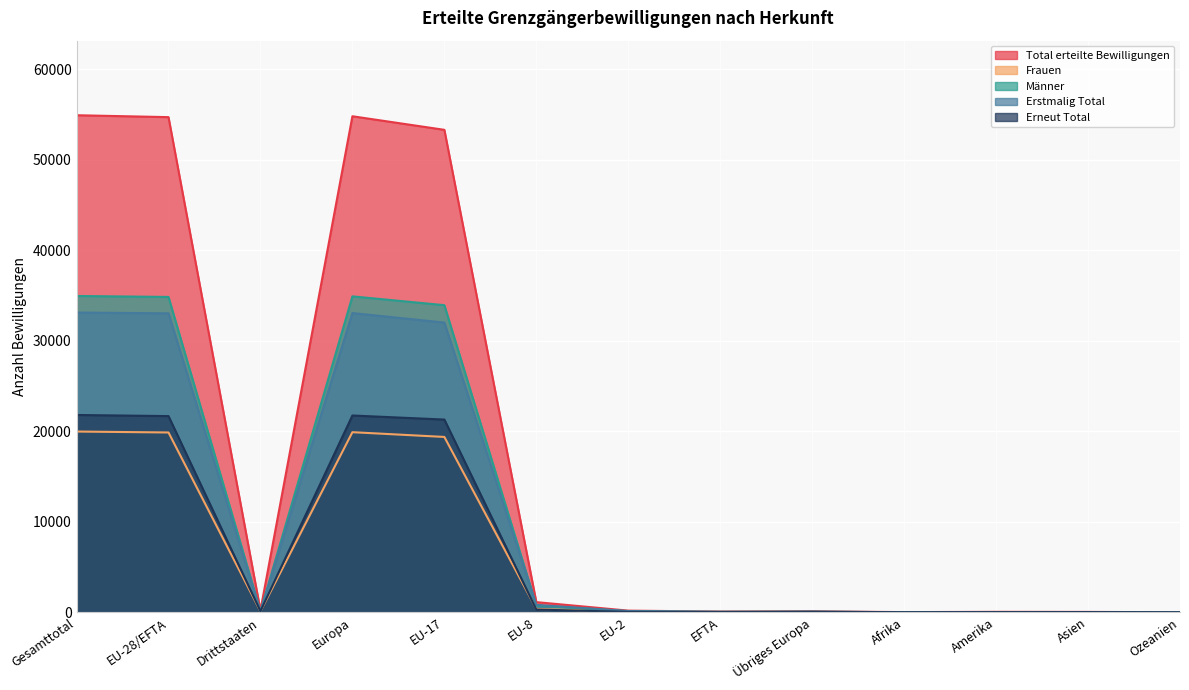

Reading left to right, what are all the values shown in this chart?

Total erteilte Bewilligungen: Gesamttotal=54913	EU-28/EFTA=54702	Drittstaaten=211	Europa=54799	EU-17=53300	EU-8=1123	EU-2=183	EFTA=83	Übriges Europa=97	Afrika=21	Amerika=48	Asien=41	Ozeanien=3
Frauen: Gesamttotal=19968	EU-28/EFTA=19864	Drittstaaten=104	Europa=19897	EU-17=19371	EU-8=370	EU-2=75	EFTA=41	Übriges Europa=33	Afrika=11	Amerika=31	Asien=26	Ozeanien=3
Männer: Gesamttotal=34945	EU-28/EFTA=34838	Drittstaaten=107	Europa=34902	EU-17=33929	EU-8=753	EU-2=108	EFTA=42	Übriges Europa=64	Afrika=10	Amerika=17	Asien=15	Ozeanien=0
Erstmalig Total: Gesamttotal=33115	EU-28/EFTA=33027	Drittstaaten=88	Europa=33058	EU-17=32008	EU-8=818	EU-2=138	EFTA=58	Übriges Europa=31	Afrika=12	Amerika=27	Asien=16	Ozeanien=1
Erneut Total: Gesamttotal=21798	EU-28/EFTA=21675	Drittstaaten=123	Europa=21741	EU-17=21292	EU-8=305	EU-2=45	EFTA=25	Übriges Europa=66	Afrika=9	Amerika=21	Asien=25	Ozeanien=2